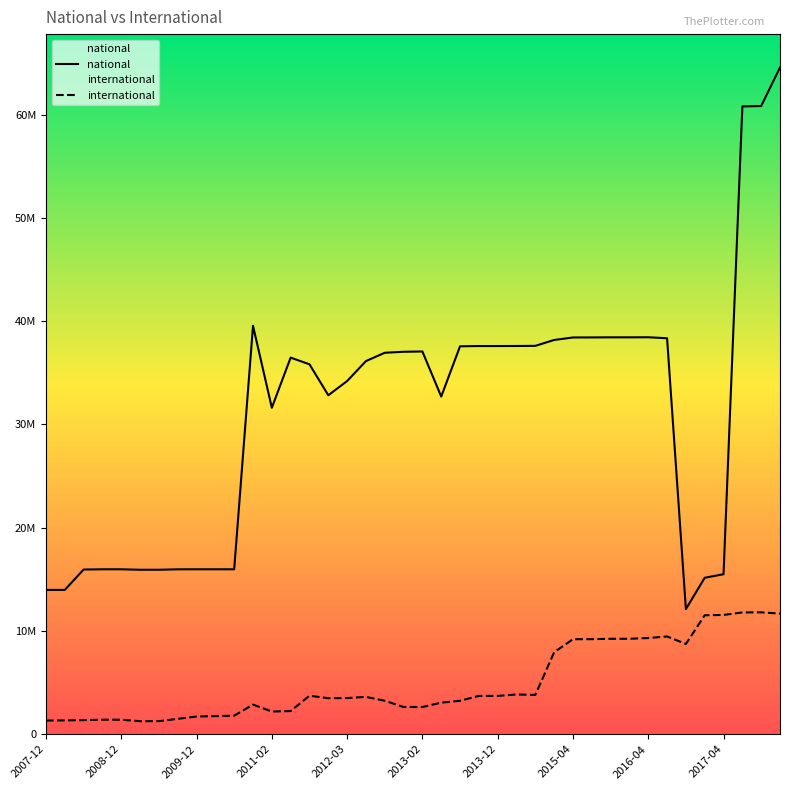

At how many categories does at least one series exceed 35759567?

22